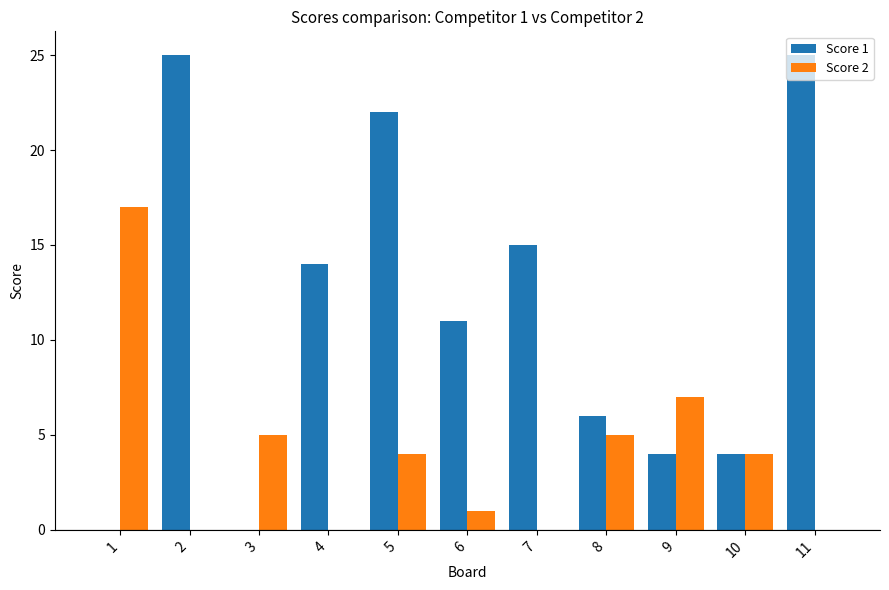

The Score 2 series shows 1 at 6. True or false?

True